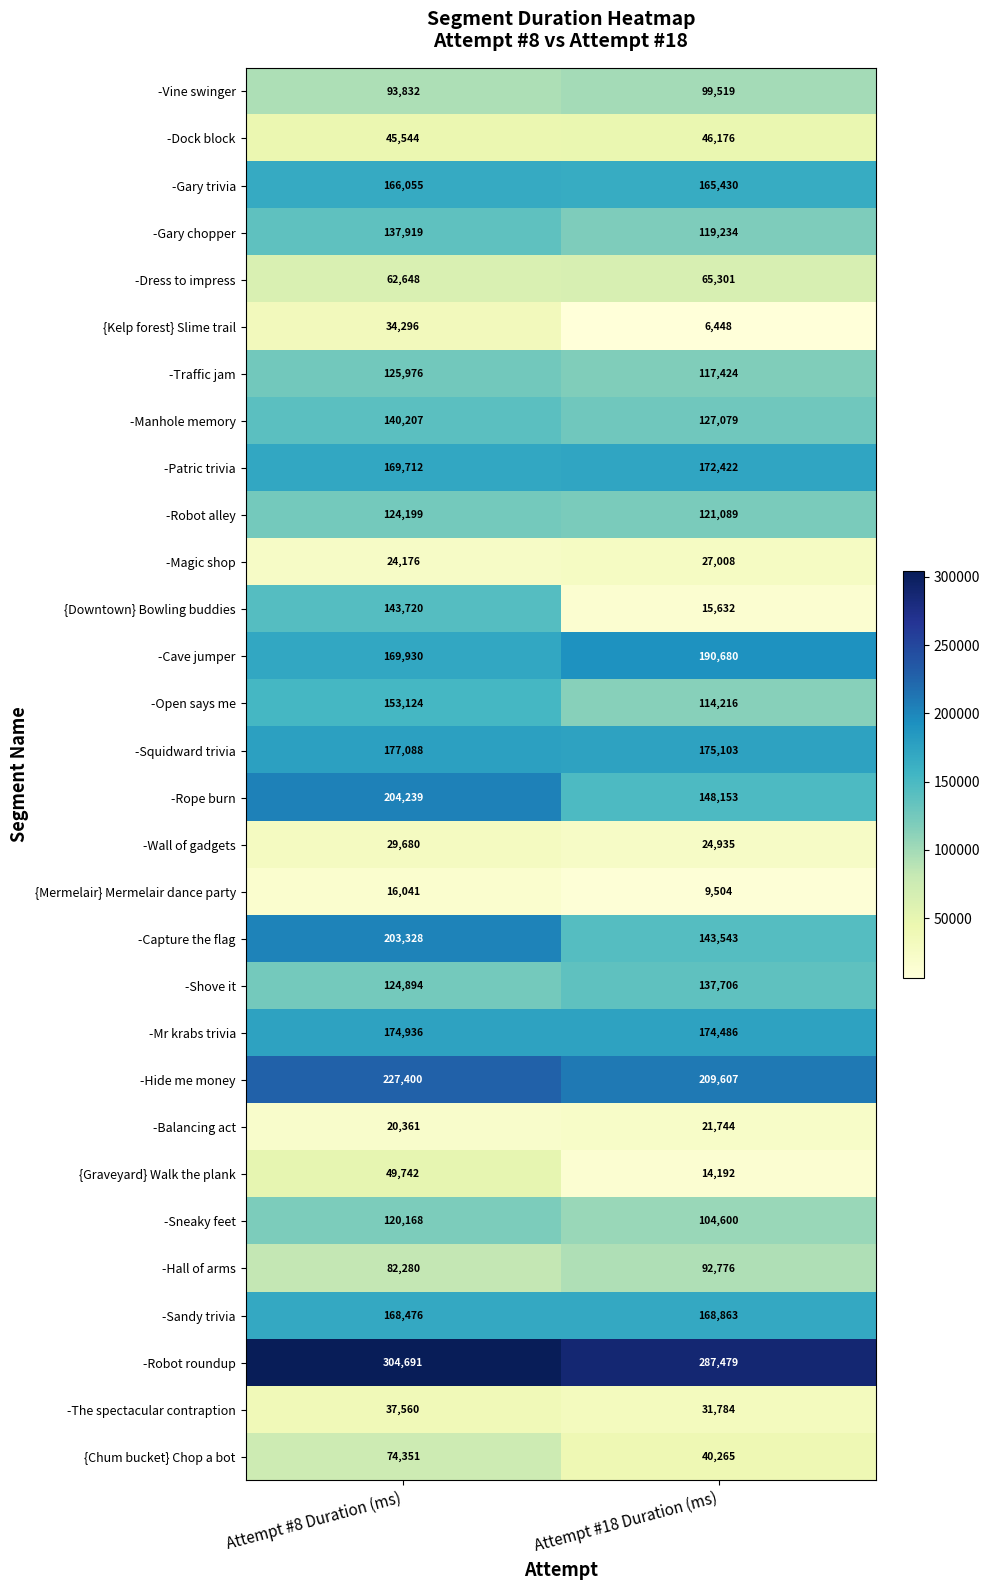

Rank the series at Attempt #18 Duration (ms) from highest to lowest value.

-Robot roundup, -Hide me money, -Cave jumper, -Squidward trivia, -Mr krabs trivia, -Patric trivia, -Sandy trivia, -Gary trivia, -Rope burn, -Capture the flag, -Shove it, -Manhole memory, -Robot alley, -Gary chopper, -Traffic jam, -Open says me, -Sneaky feet, -Vine swinger, -Hall of arms, -Dress to impress, -Dock block, {Chum bucket} Chop a bot, -The spectacular contraption, -Magic shop, -Wall of gadgets, -Balancing act, {Downtown} Bowling buddies, {Graveyard} Walk the plank, {Mermelair} Mermelair dance party, {Kelp forest} Slime trail